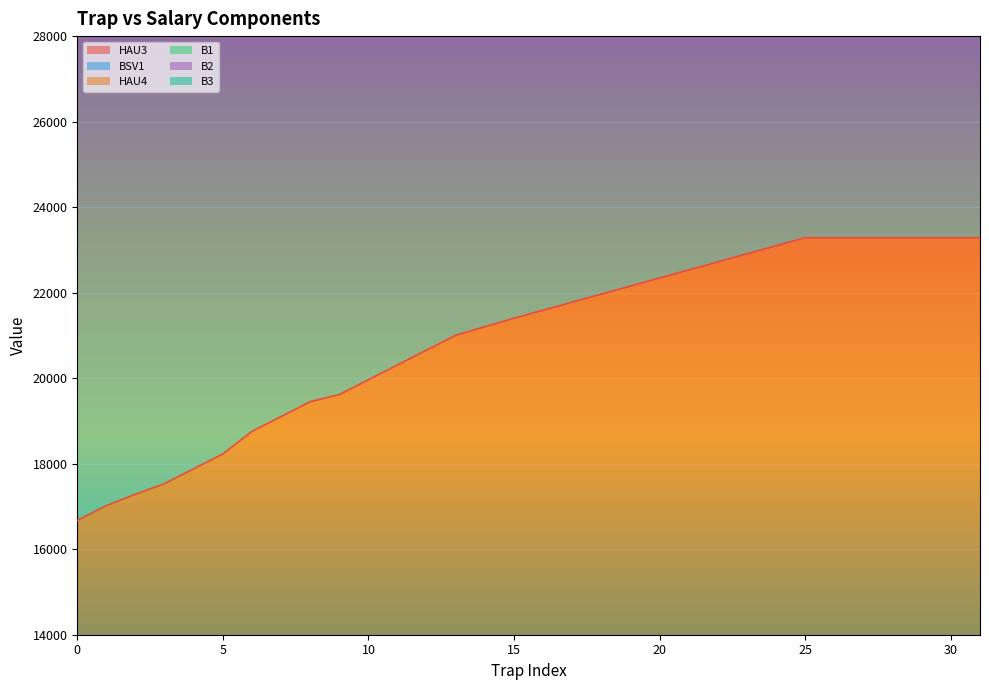

Is it true that HAU3 equals 16673.3 at 0?

True